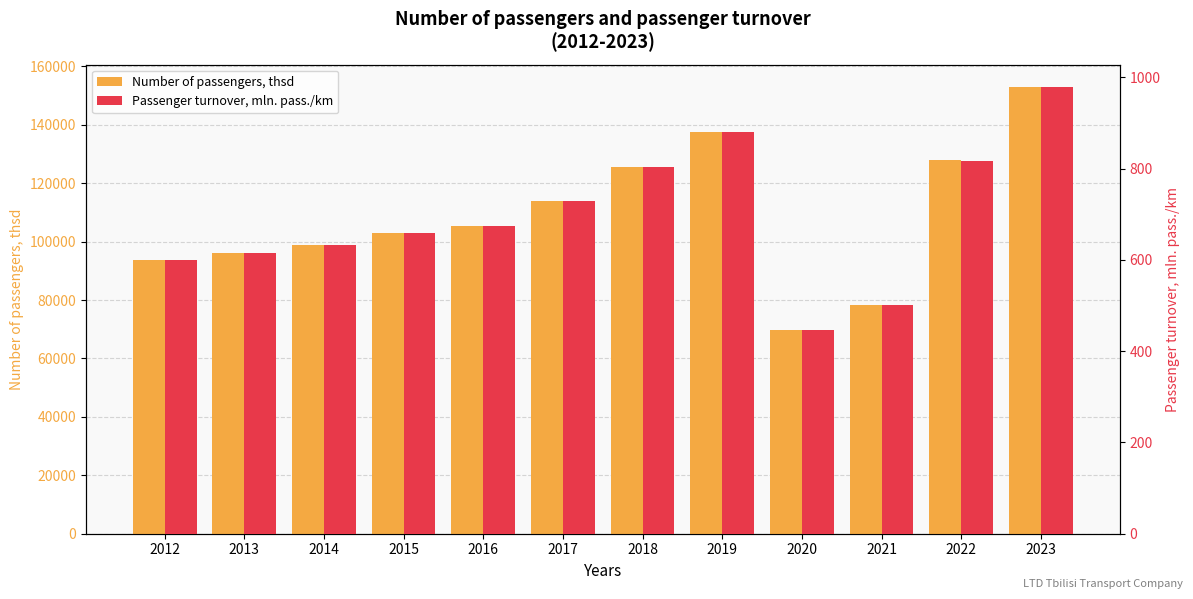

Where is Passenger turnover, mln. pass./km nearest to the value 712?

2017